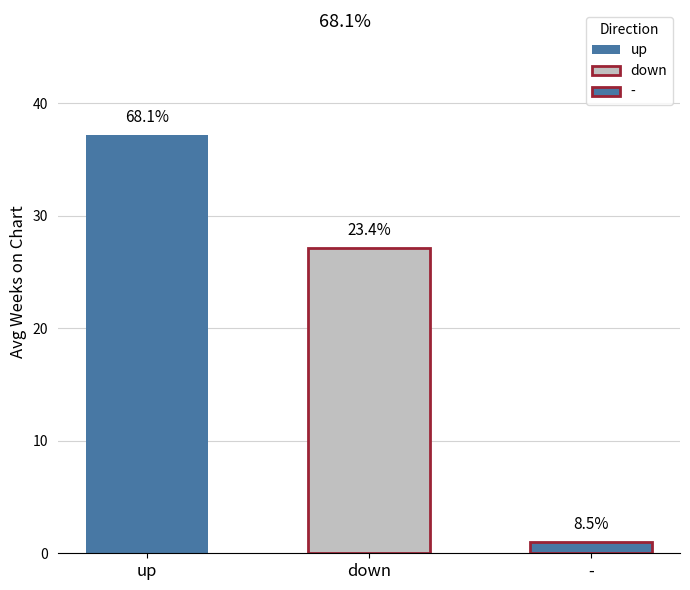

Which series has the largest range (max minus min)?

up